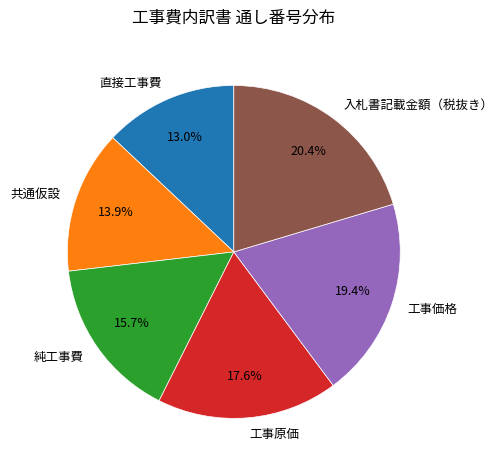

To the nearest percent, what percentage of the pie is 工事価格?

19%